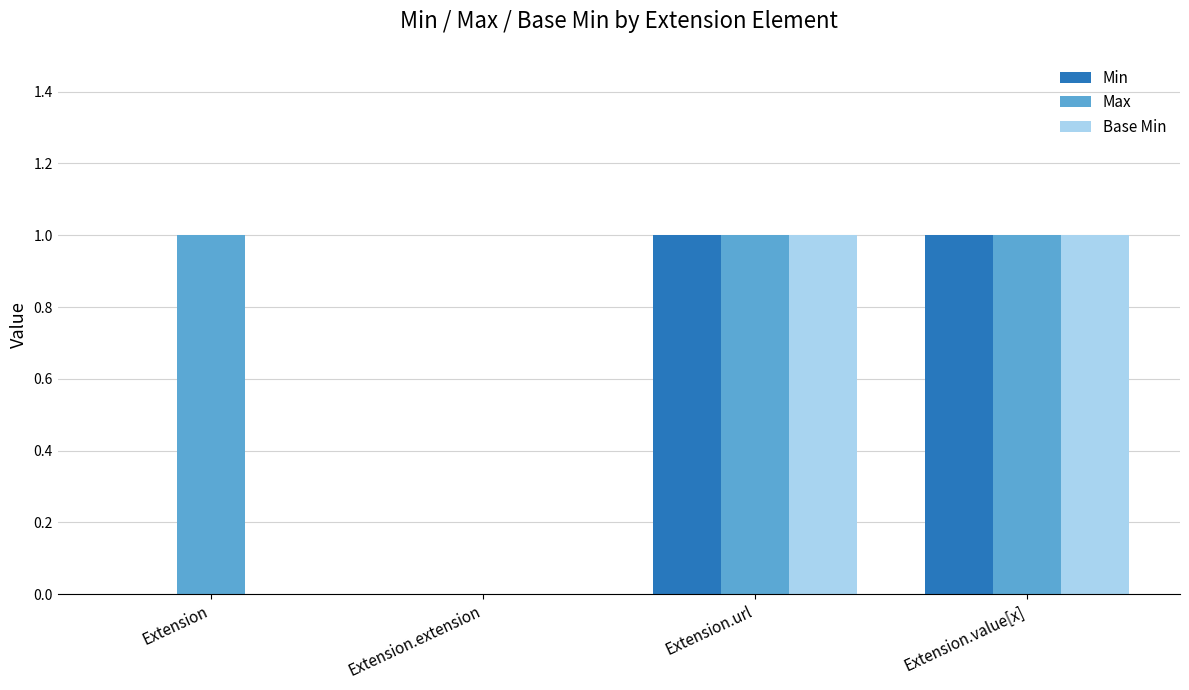

What is the total value across all series at Extension.url?

3